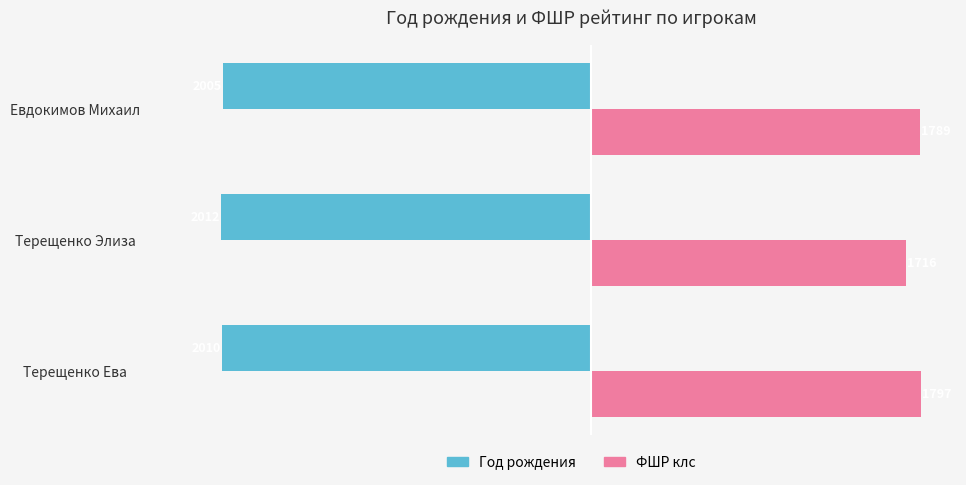

Is it true that Год рождения equals -497 at Евдокимов Михаил?

False